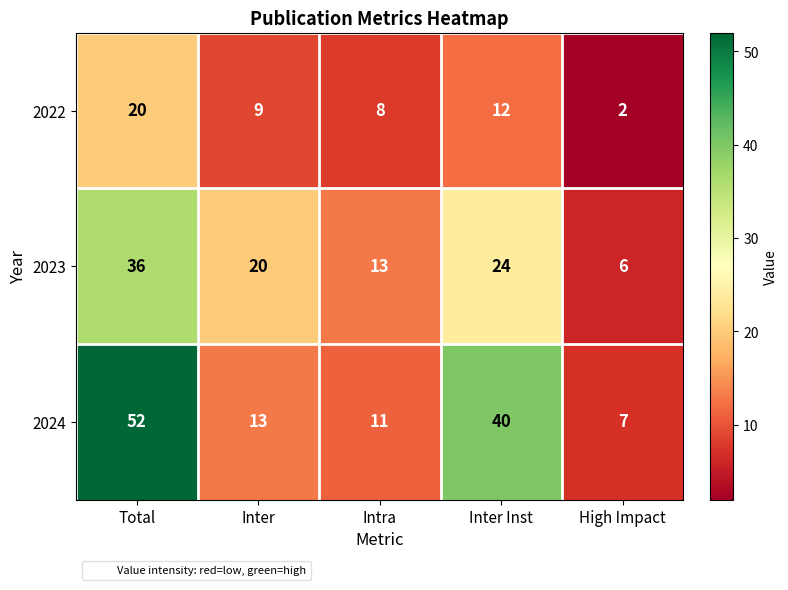

Which series has the widest spread of values?

2024